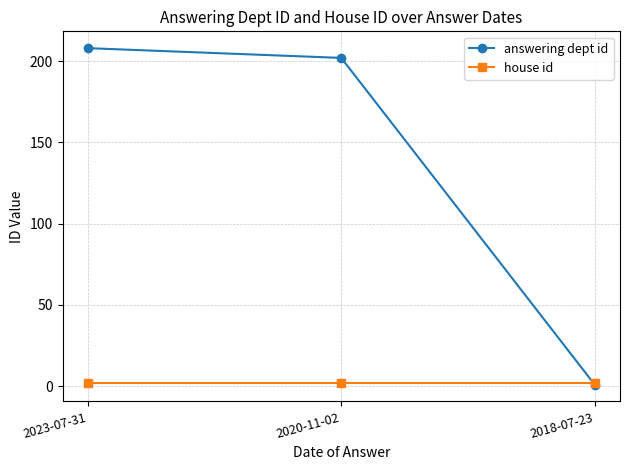

Read the house id value at 2018-07-23.

2